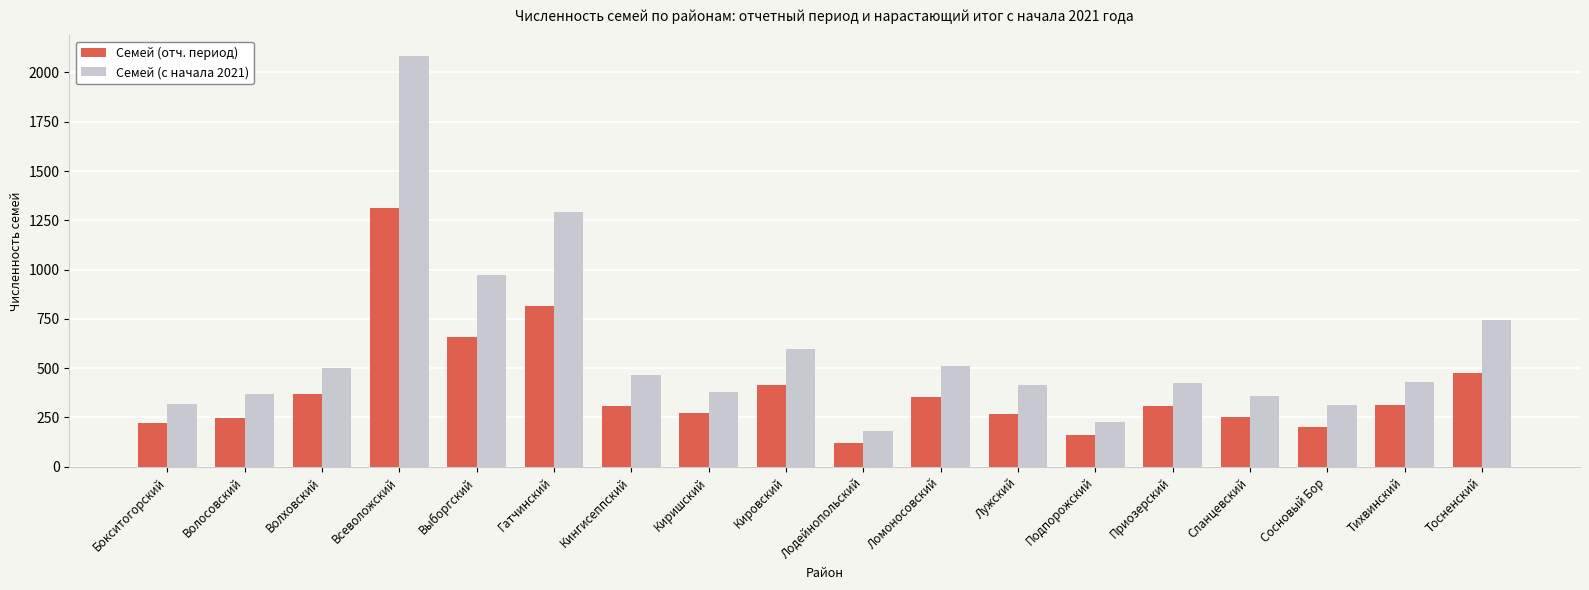

List the series in order of their overall mean, lowest first.

Семей (отч. период), Семей (с начала 2021)